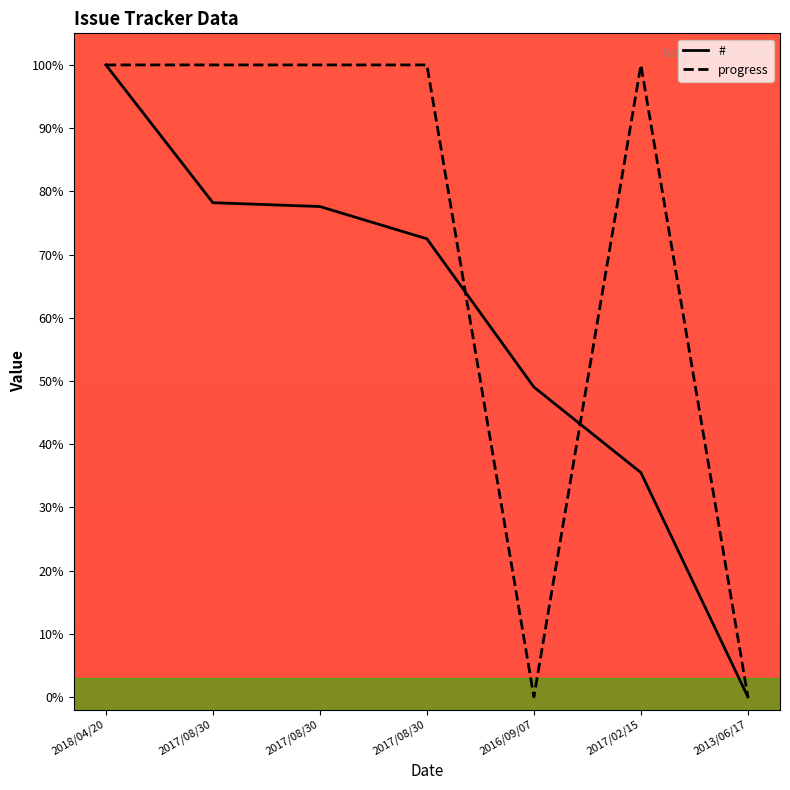

The progress series shows 41.1 at 2013/06/17. True or false?

False